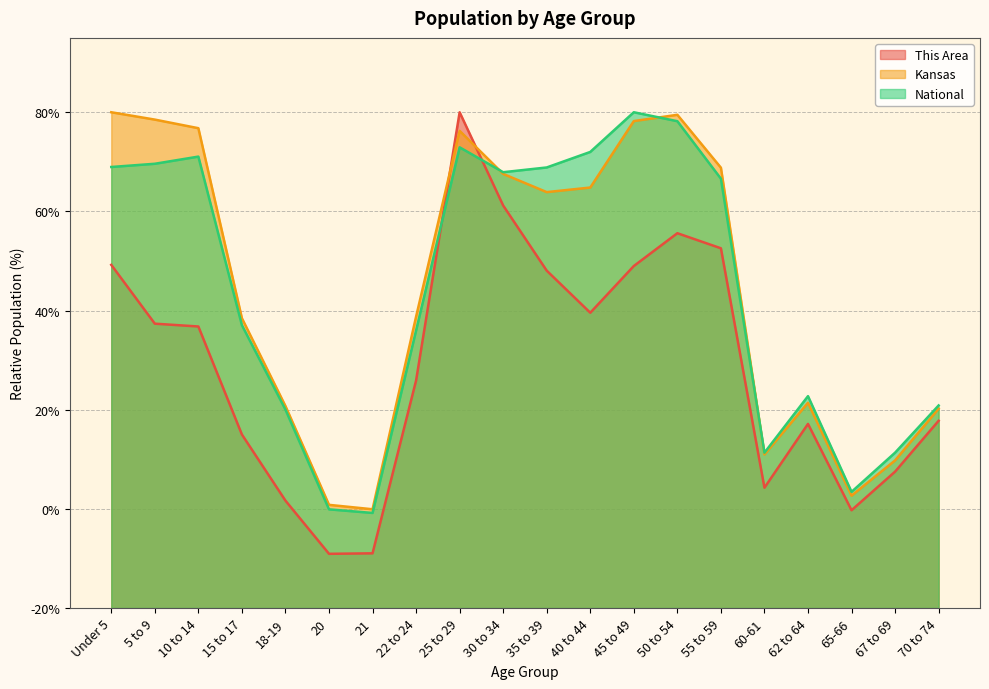

Reading left to right, transcribe all the data shown in this chart.

This Area: 69.2	57.4	56.8	35.0	21.7	10.9	11.0	45.9	100.0	81.2	68.0	59.6	69.0	75.6	72.6	24.3	37.1	19.7	27.5	37.8
Kansas: 100.0	98.5	96.8	58.5	40.7	20.8	19.9	58.8	96.2	87.6	83.9	84.8	98.2	99.5	88.8	31.0	41.4	22.7	29.8	40.2
National: 89.0	89.6	91.1	57.0	40.0	19.9	19.2	56.0	92.9	87.9	88.9	92.0	100.0	98.2	86.6	31.3	42.7	23.4	31.3	40.9